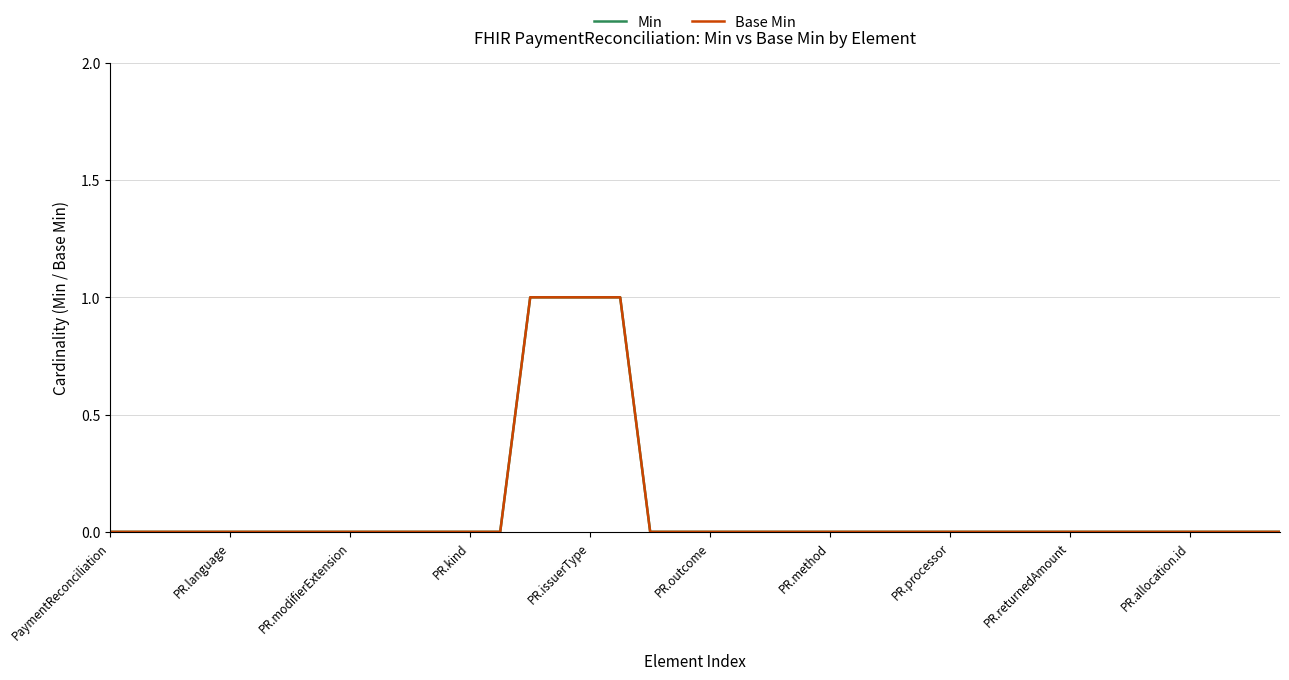

Which category has the lowest value across all series?

PaymentReconciliation